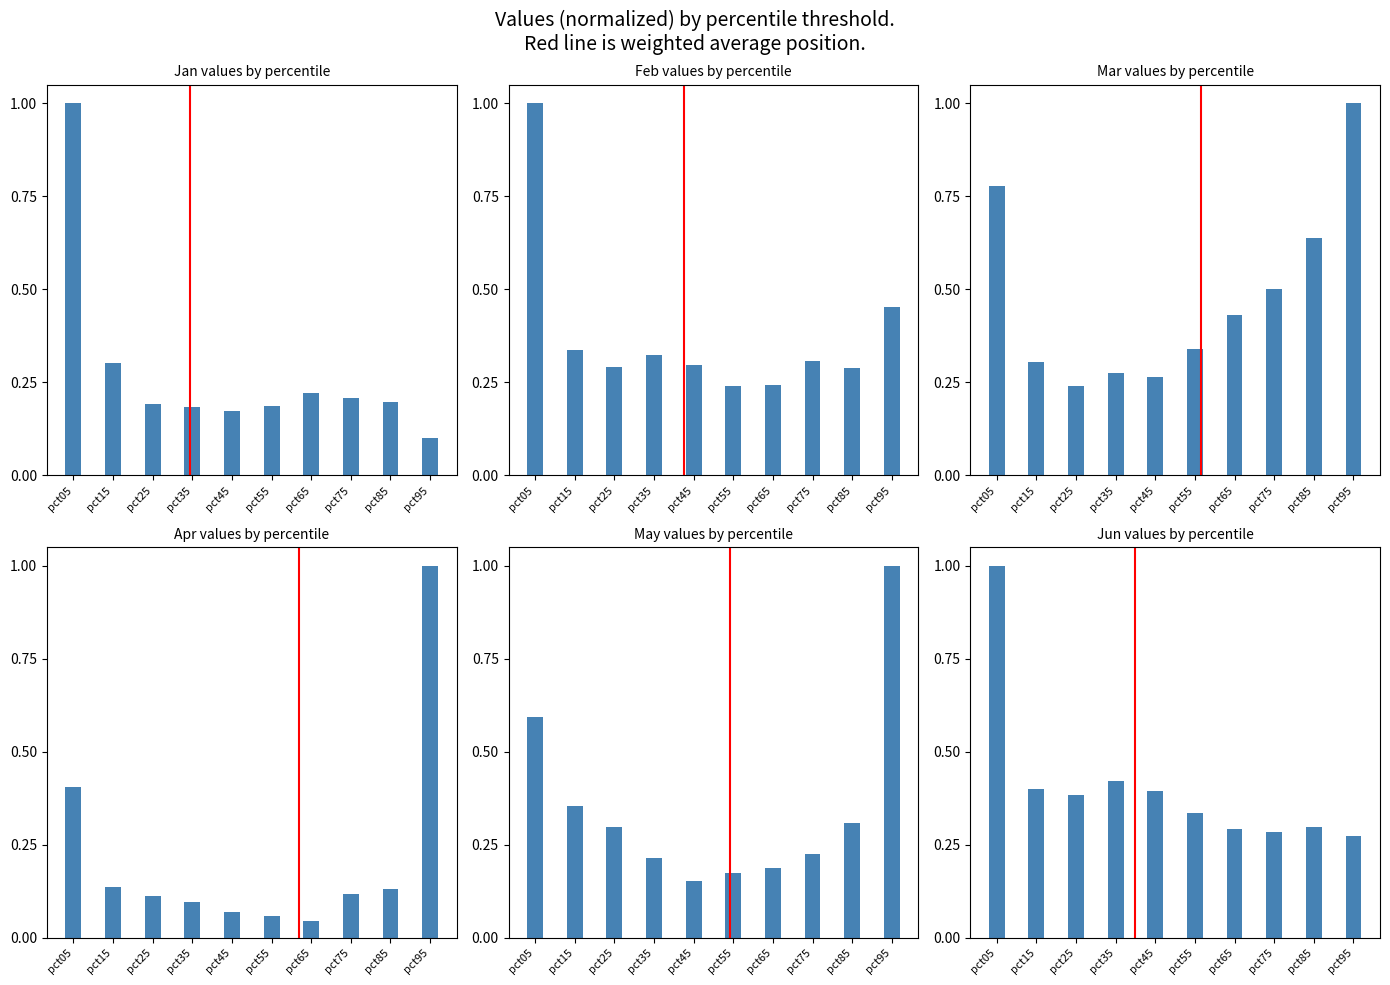

What is the difference between the second highest and second lowest values in the Jun series?

0.1